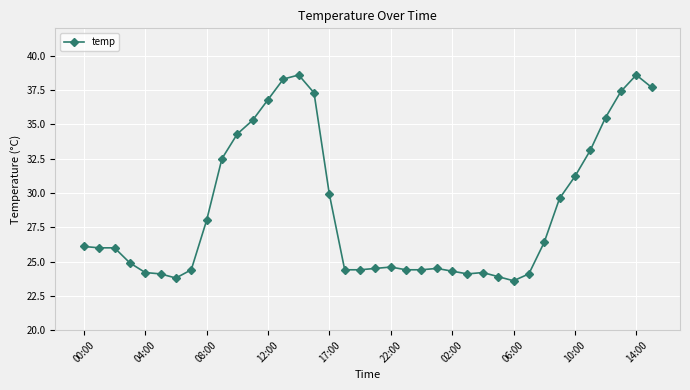

What is the difference between the second highest and second lowest values?

14.8